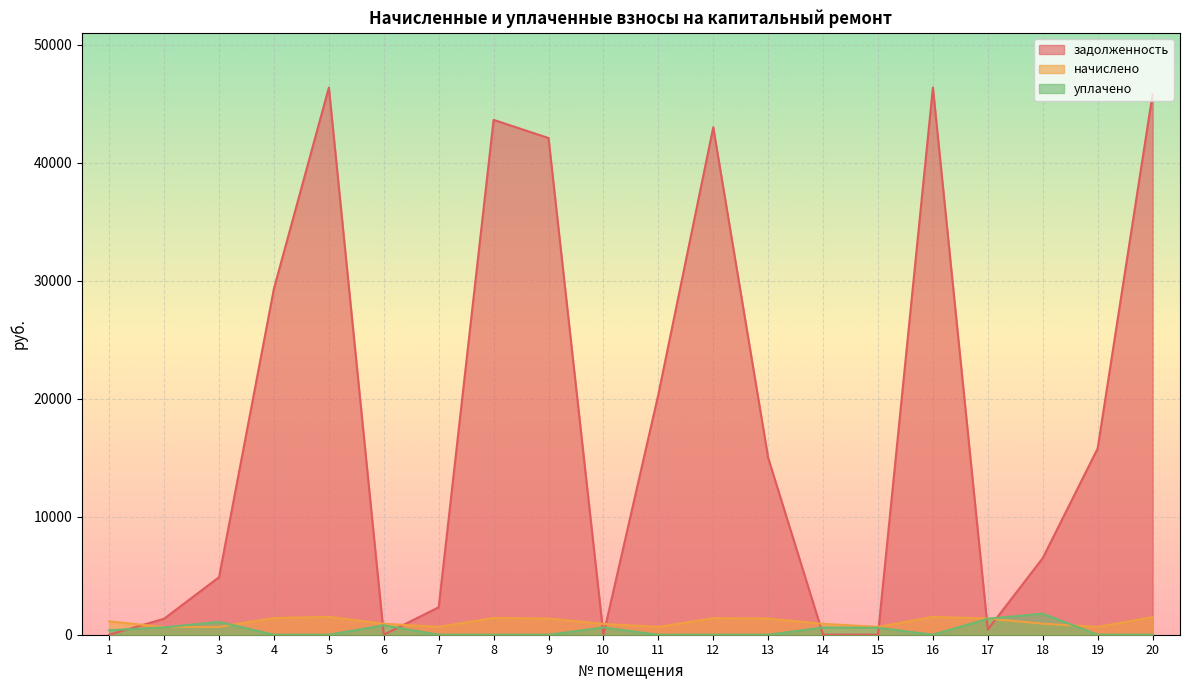

What value does the начислено series have at 5?

1512.2